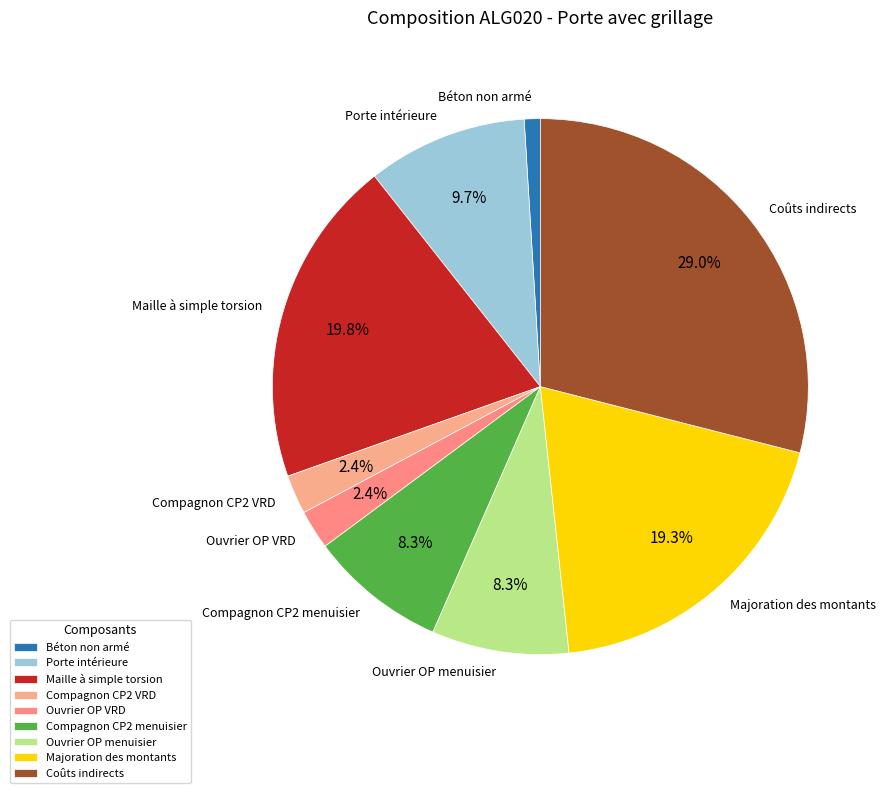

The Ouvrier OP VRD slice represents 2% of the pie. True or false?

True